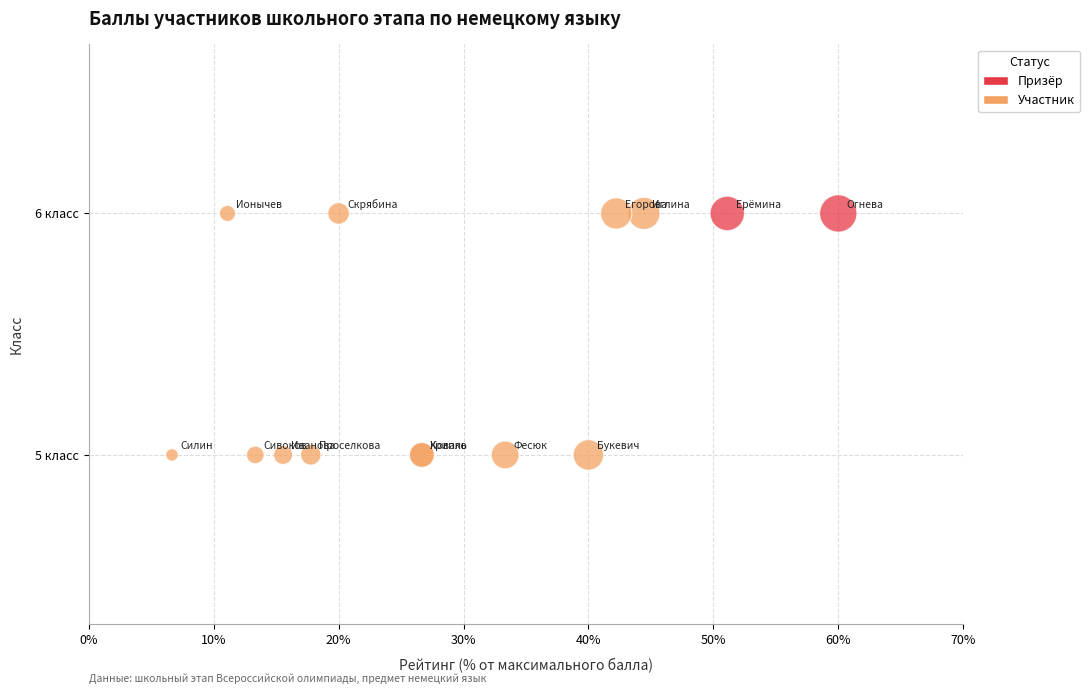

What are all the series names shown in the legend?

Призёр, Участник